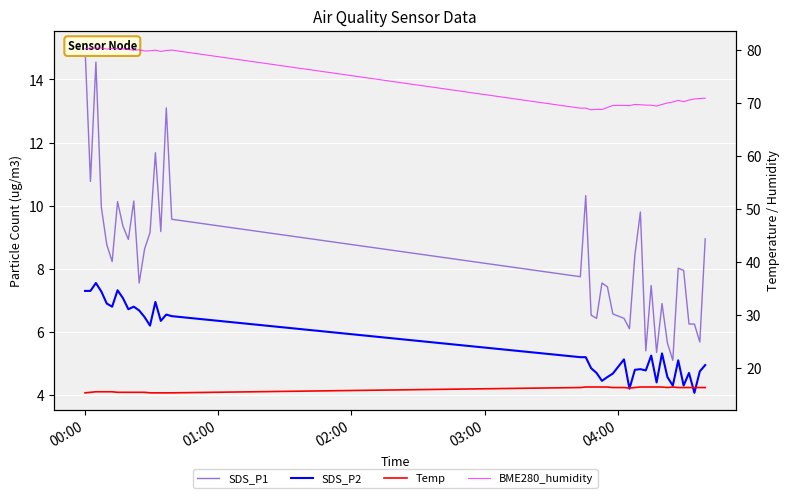

How many data points in SDS_P2 are above 5?

23